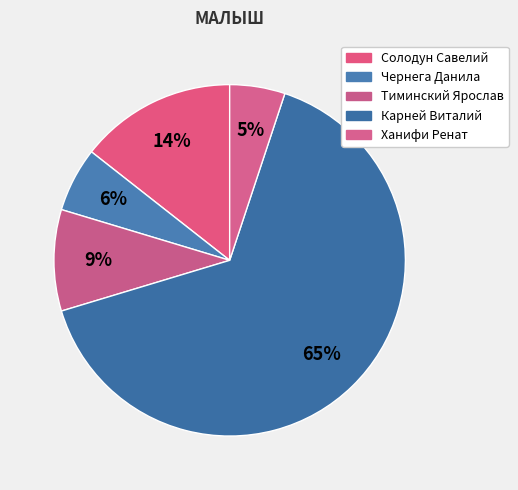

Is it true that Солодун Савелий is 14% of the pie?

True